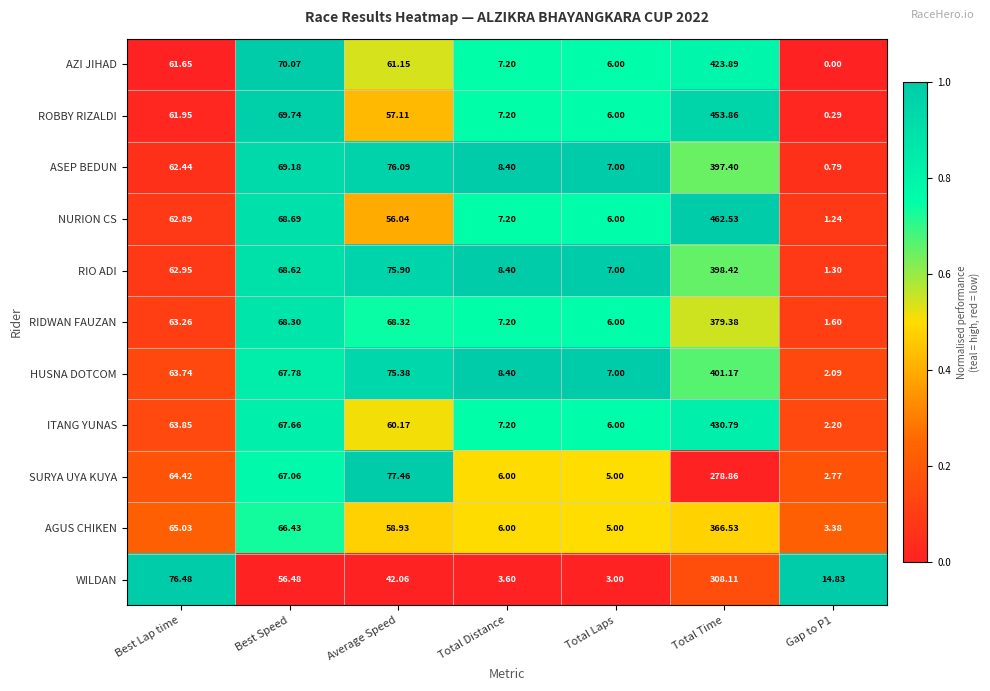

Rank the series at Best Lap time from lowest to highest value.

AZI JIHAD, ROBBY RIZALDI, ASEP BEDUN, NURION CS, RIO ADI, RIDWAN FAUZAN, HUSNA DOTCOM, ITANG YUNAS, SURYA UYA KUYA, AGUS CHIKEN, WILDAN